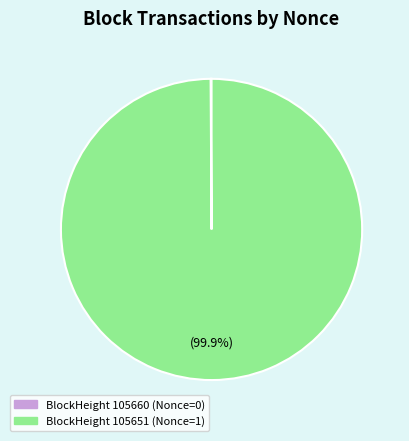

Which category accounts for the majority?

BlockHeight 105651 (Nonce=1)